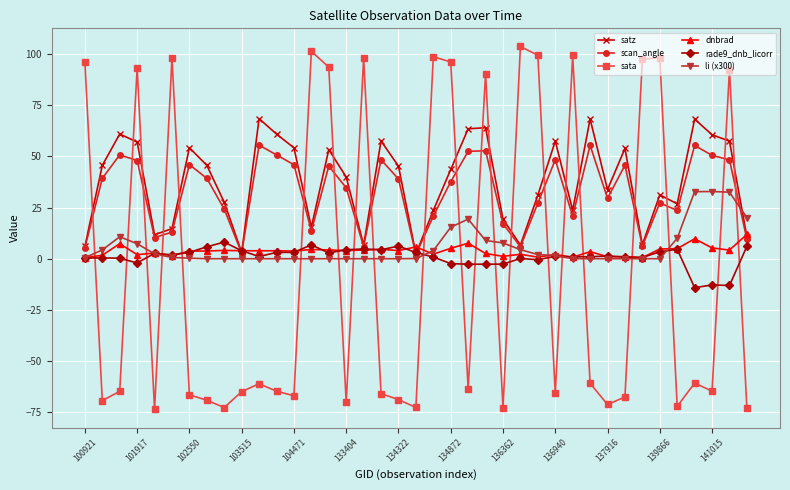

True or false: li (x300) has more than 0 points higher than both neighbors.

True